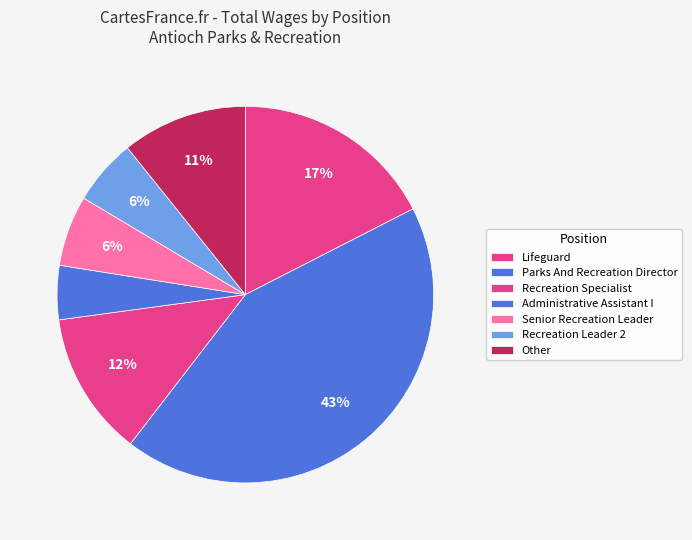

How many slices are in this pie chart?

7